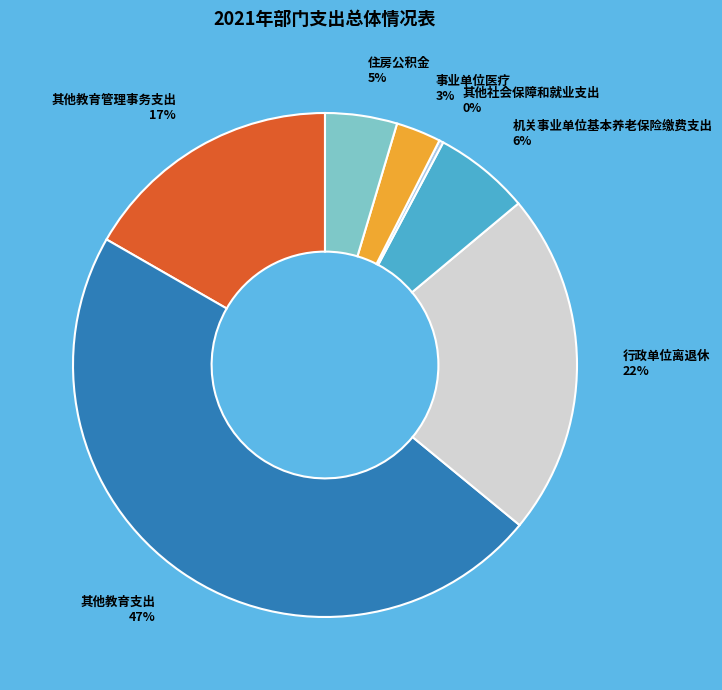

To the nearest percent, what is the average slice percentage?

14%